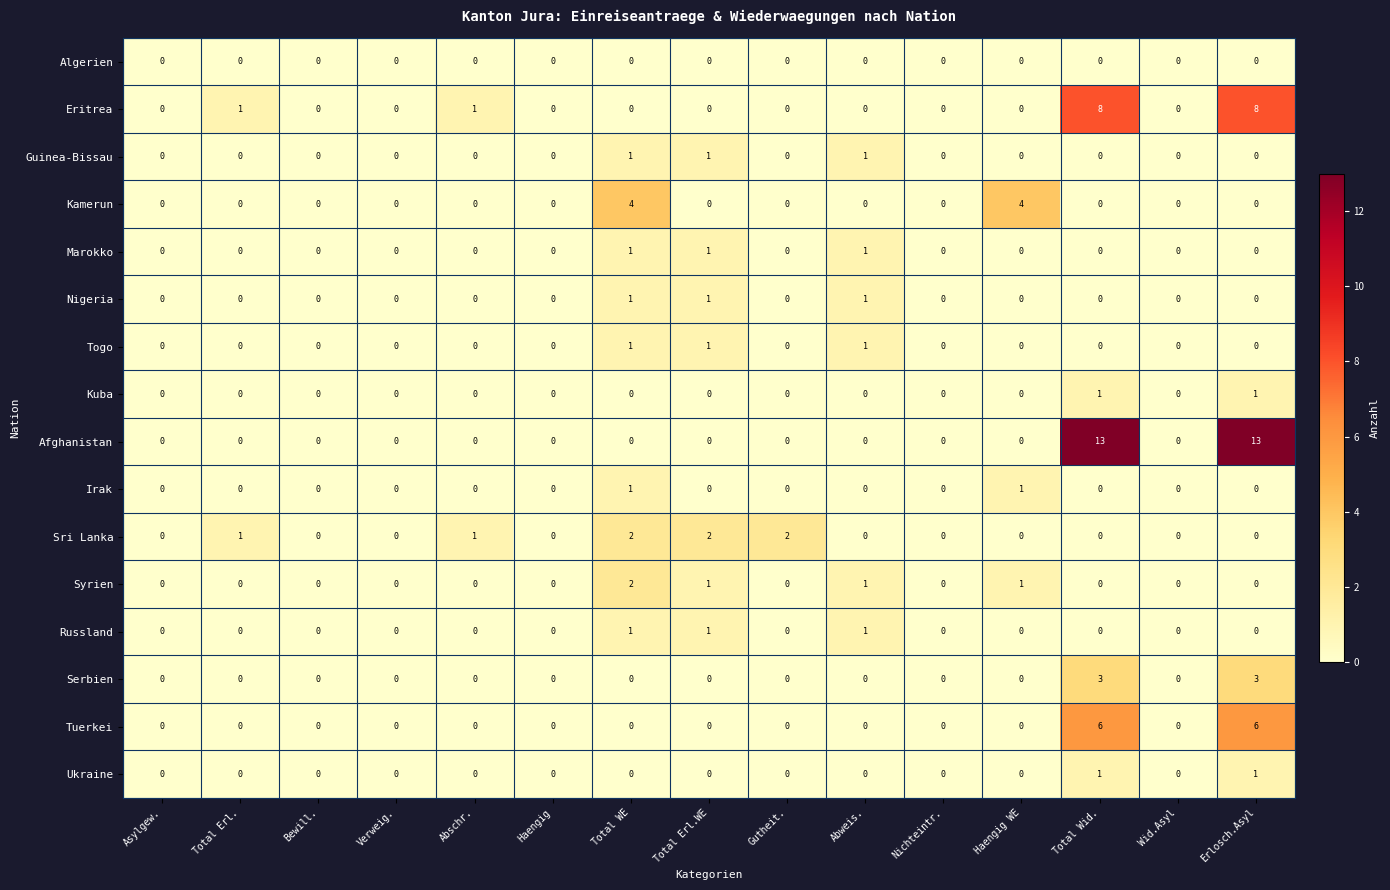

Which series has the largest range (max minus min)?

Afghanistan